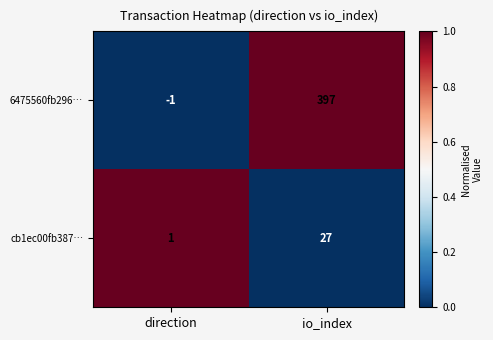

What is the difference between the highest and lowest values at io_index?

370